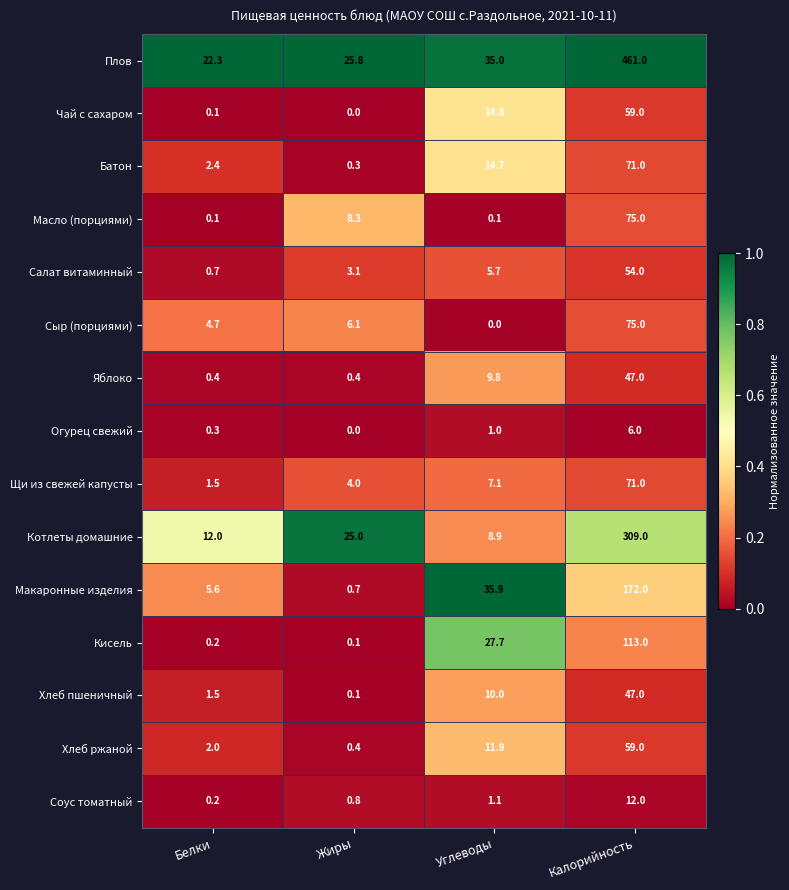

Which label corresponds to the largest value in the chart?

Калорийность